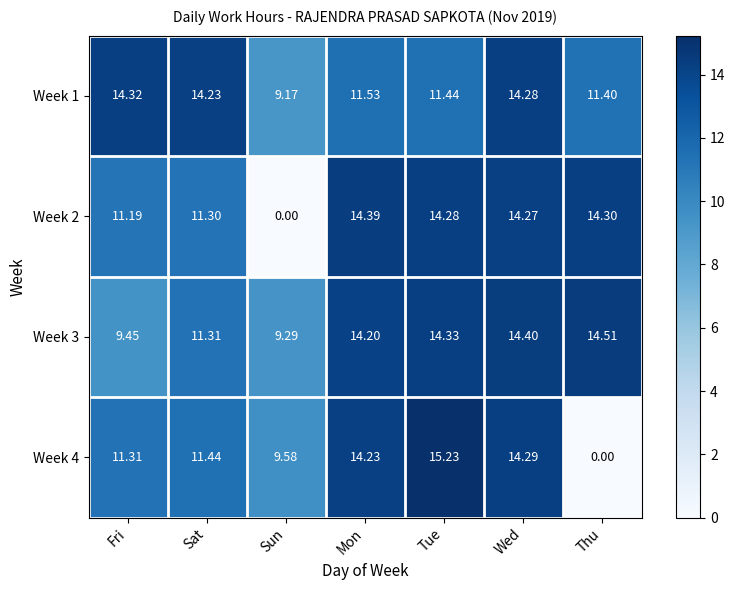

Where is Week 3 nearest to the value 11?

Sat